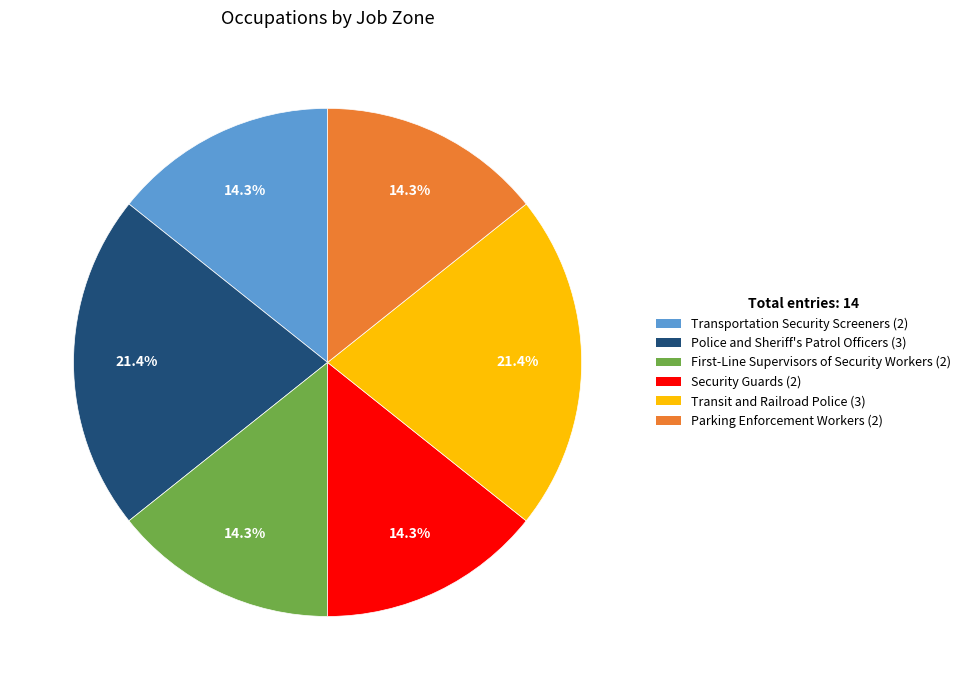

Is there a majority slice in this chart?

No